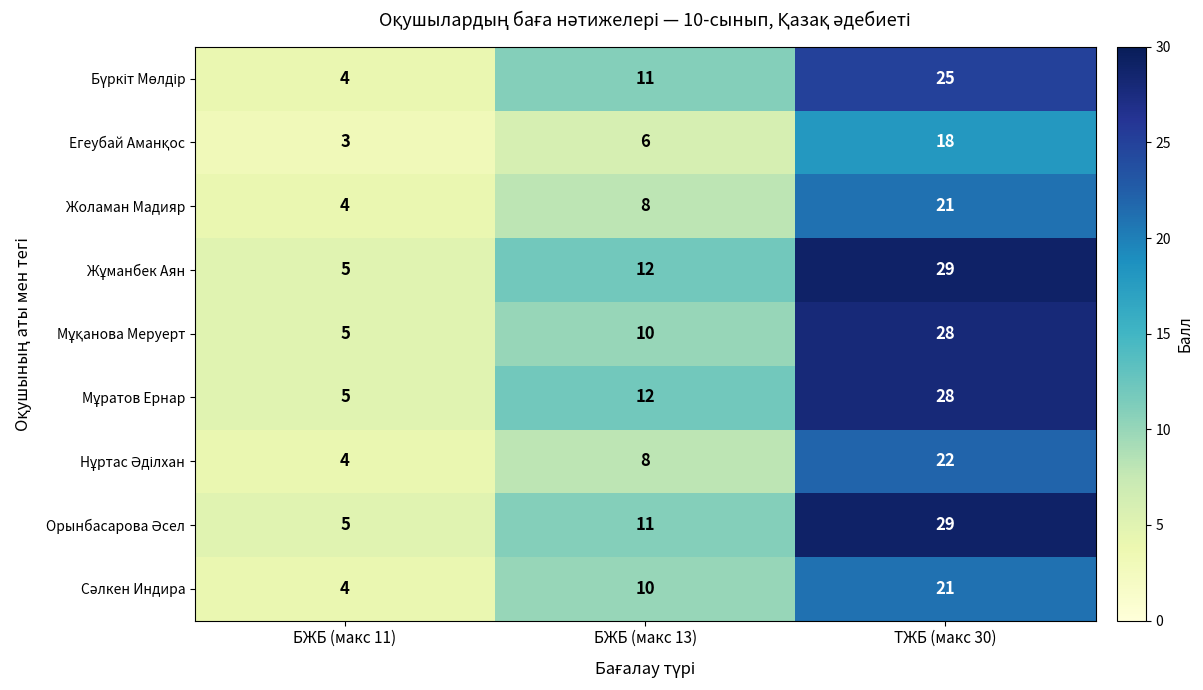

At which label is Жоламан Мадияр closest to 12?

БЖБ (макс 13)